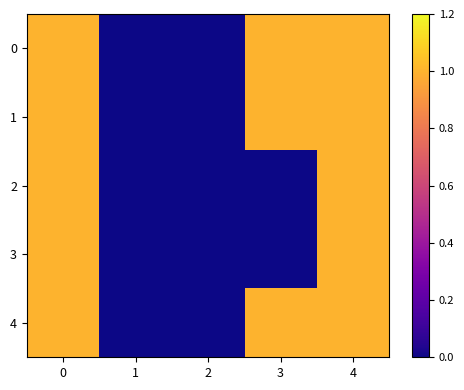

Reading right to left, transcribe all the data shown in this chart.

0: 4=1	3=1	2=0	1=0	0=1
1: 4=1	3=1	2=0	1=0	0=1
2: 4=1	3=0	2=0	1=0	0=1
3: 4=1	3=0	2=0	1=0	0=1
4: 4=1	3=1	2=0	1=0	0=1